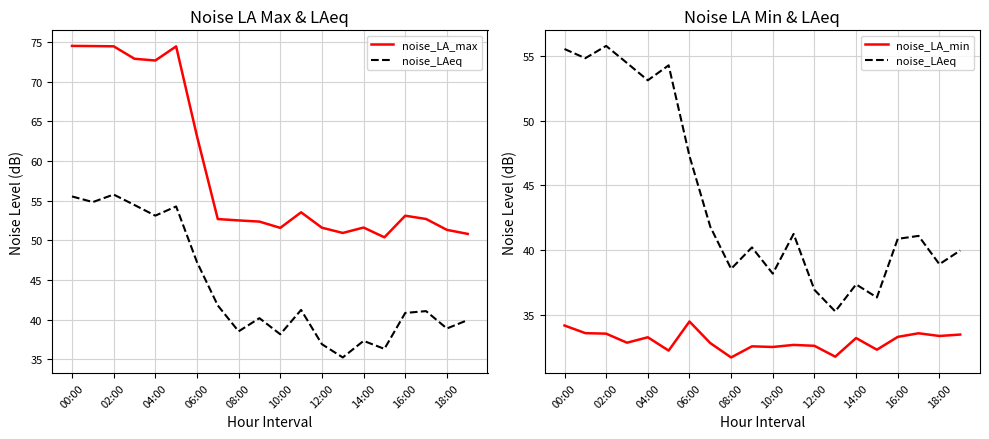

True or false: noise_LA_max and noise_LA_min cross at least once.

False